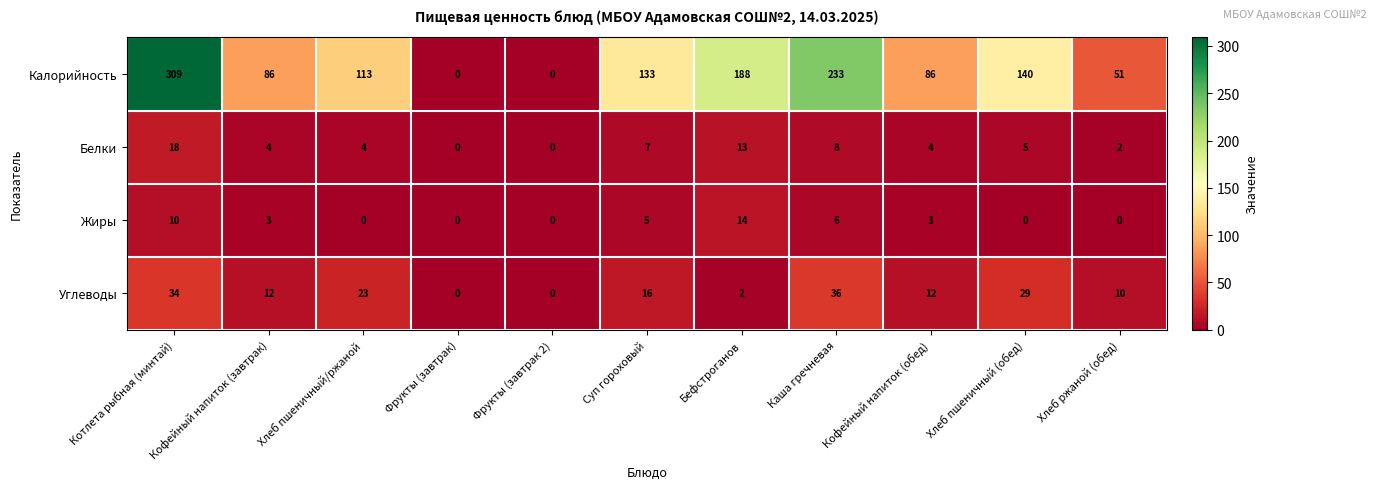

Which series has the largest total across all categories?

Калорийность